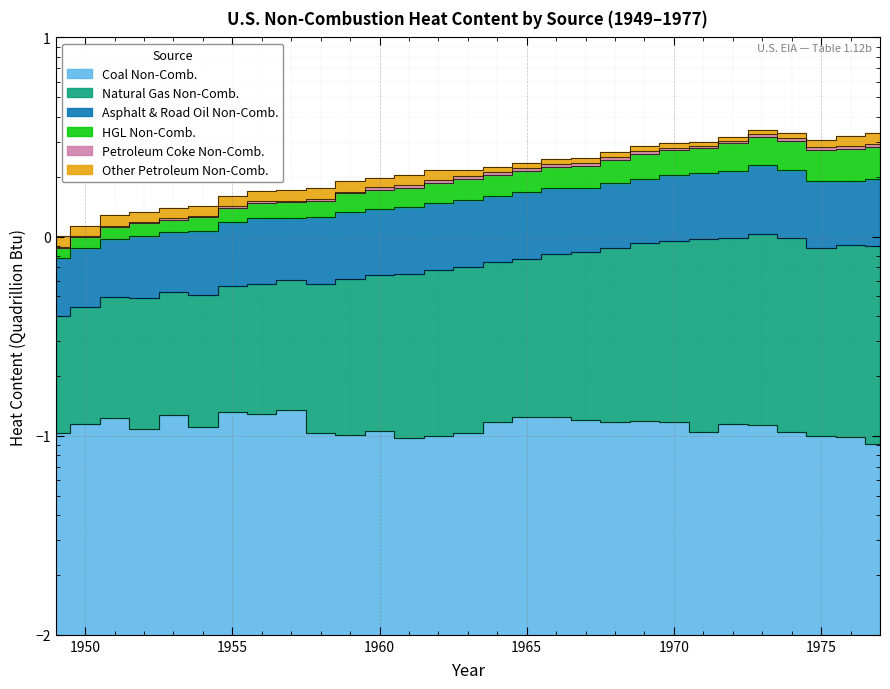

Between 1951 and 1954, which is larger?

1951